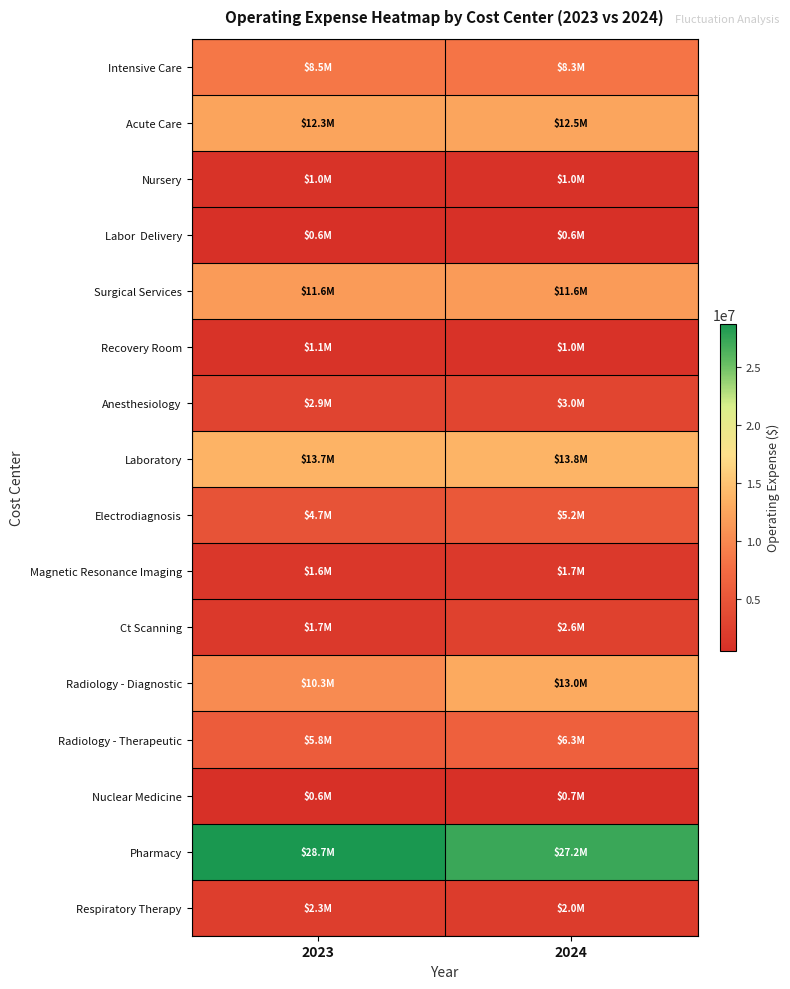

What is the total value across all series at 2024?

110440740.2